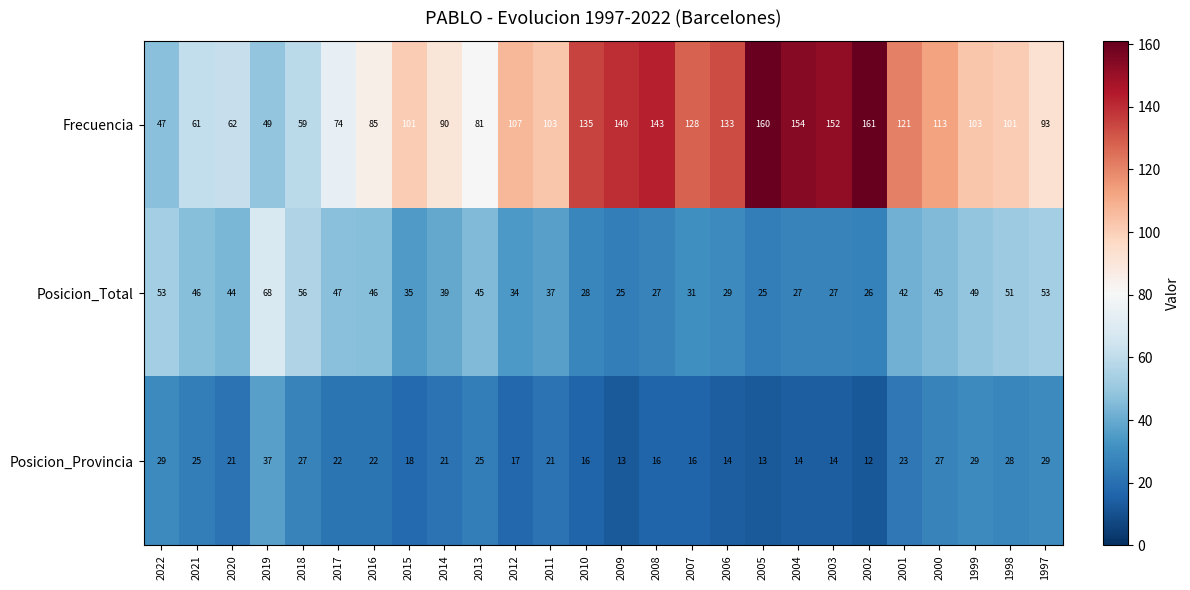

True or false: Posicion_Provincia has a value of 9 at 2016.

False